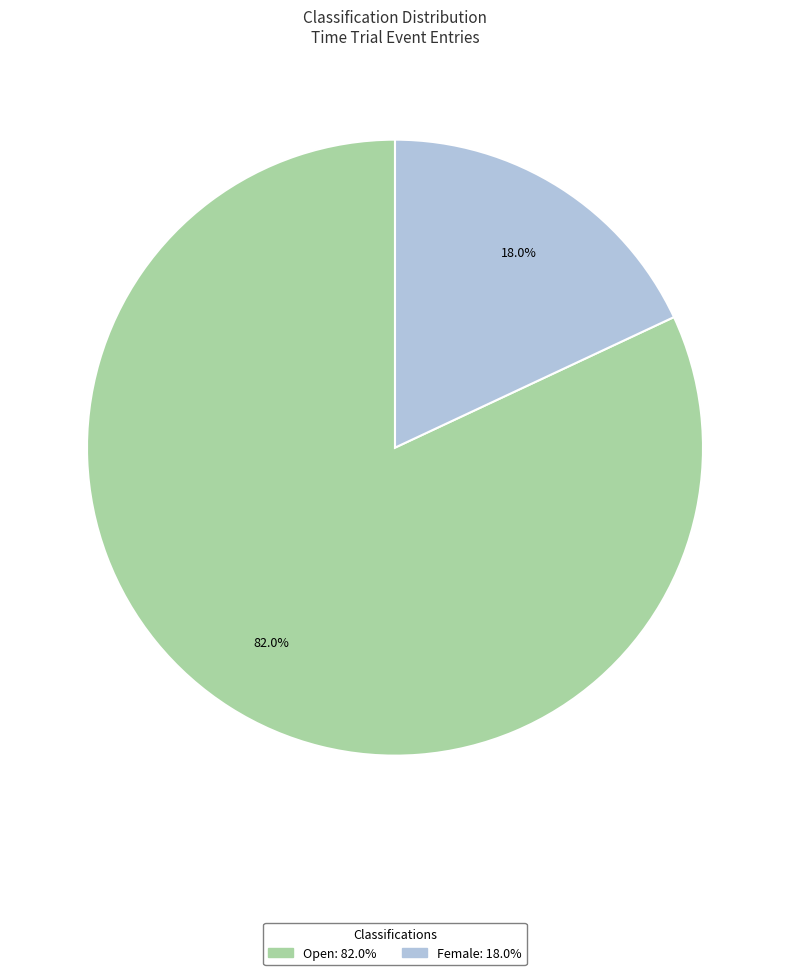

Which has a higher value, Female or Open?

Open